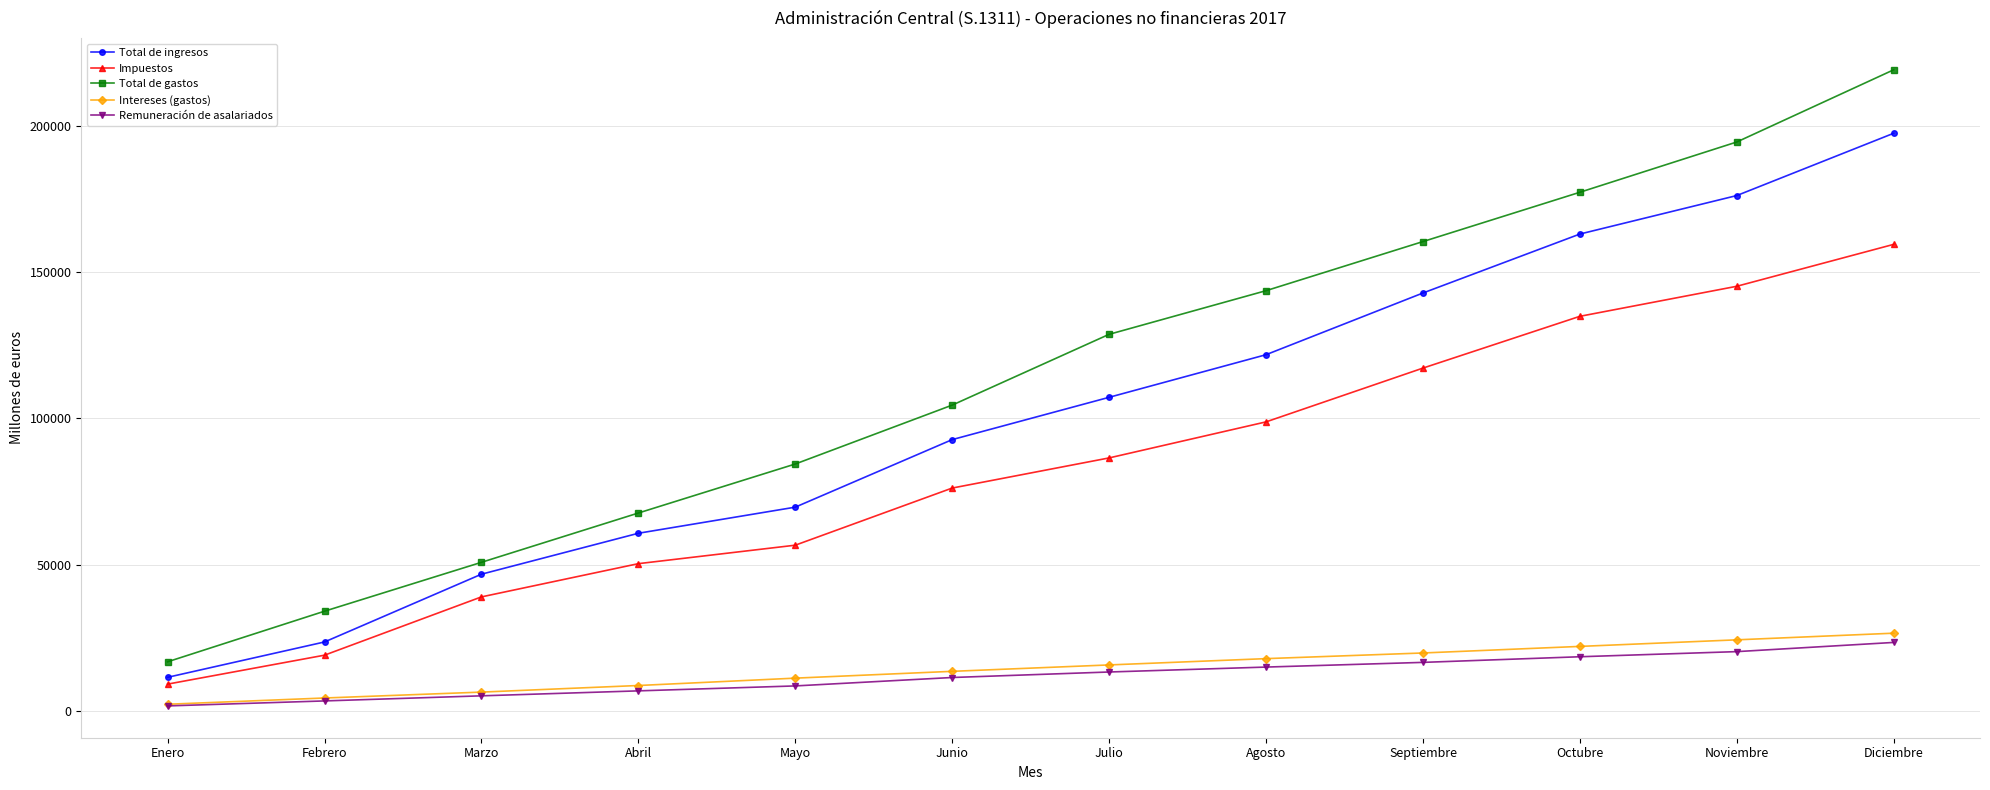

Rank the series at Octubre from highest to lowest value.

Total de gastos, Total de ingresos, Impuestos, Intereses (gastos), Remuneración de asalariados